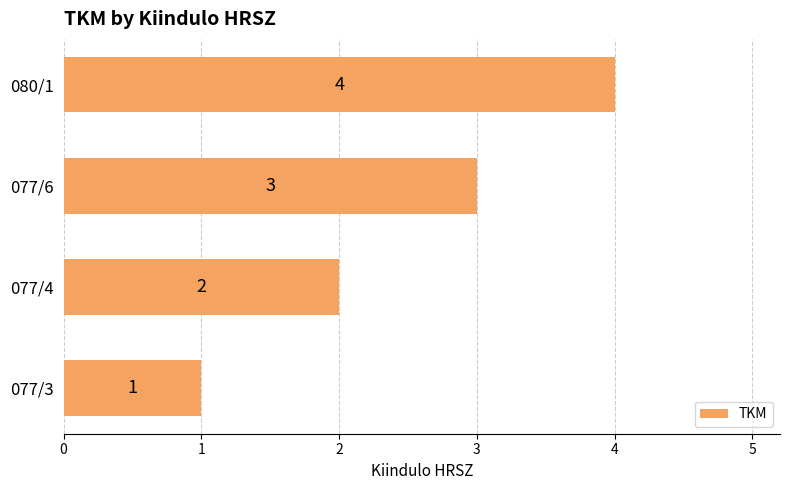

True or false: the data shows 1 at 077/3.

True